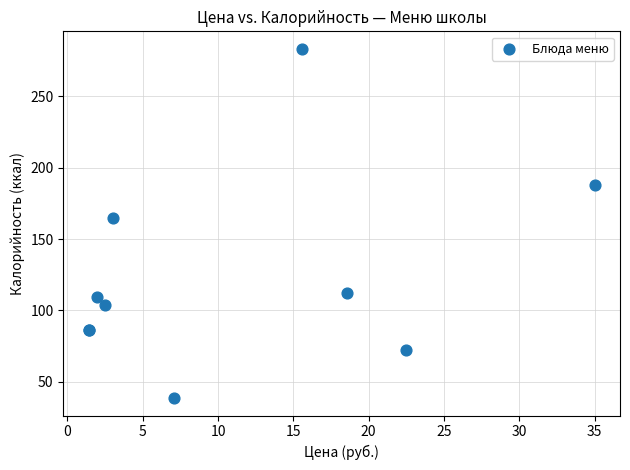

What Y value in the scatter plot is closest to 160?

164.4